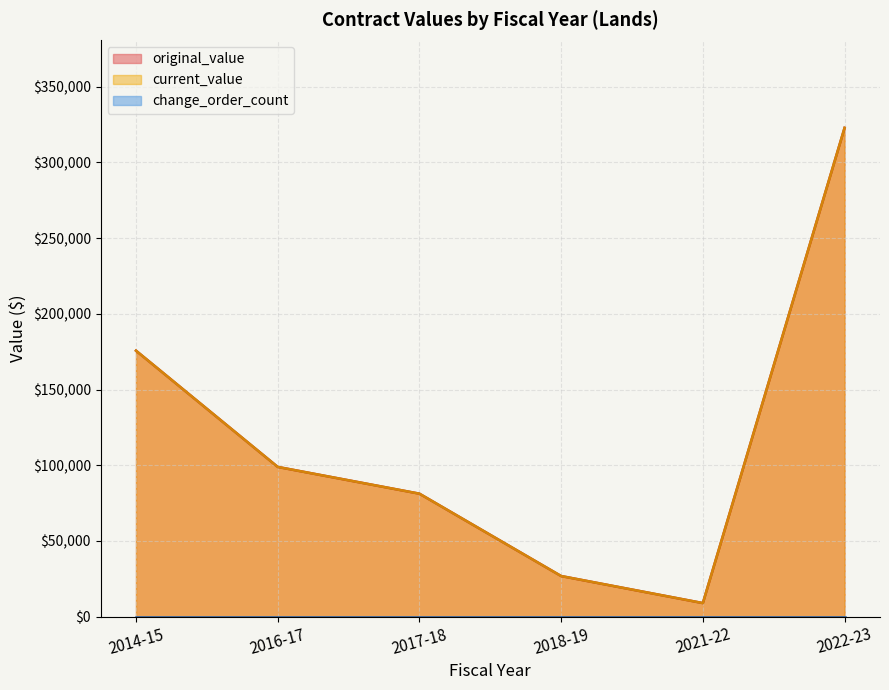

True or false: current_value and original_value cross at least once.

False